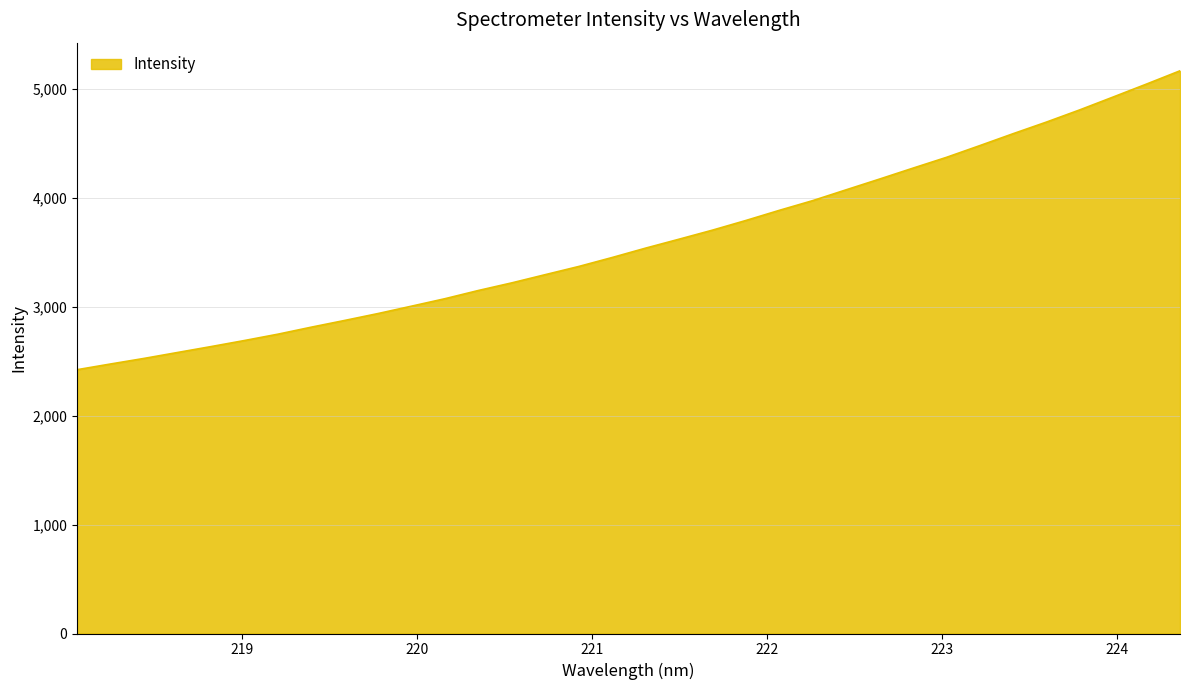

What is the minimum value shown in the chart?

2422.6